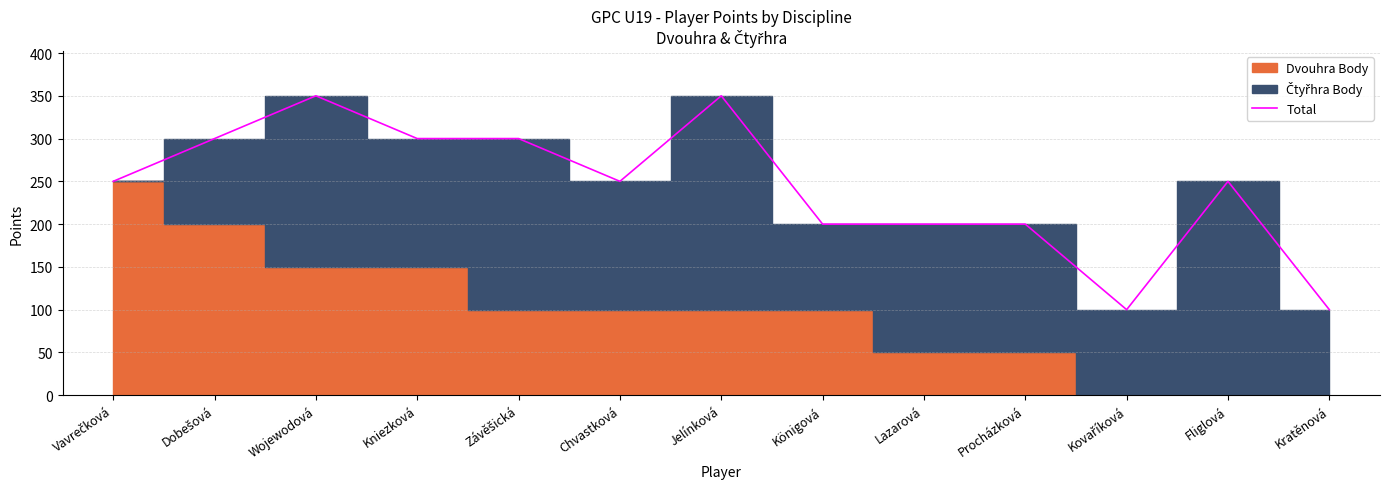

List the labels in order of value, largest first.

Wojewodová, Jelínková, Dobešová, Kniezková, Závěšická, Vavrečková, Chvastková, Fliglová, Königová, Lazarová, Procházková, Kovaříková, Kratěnová